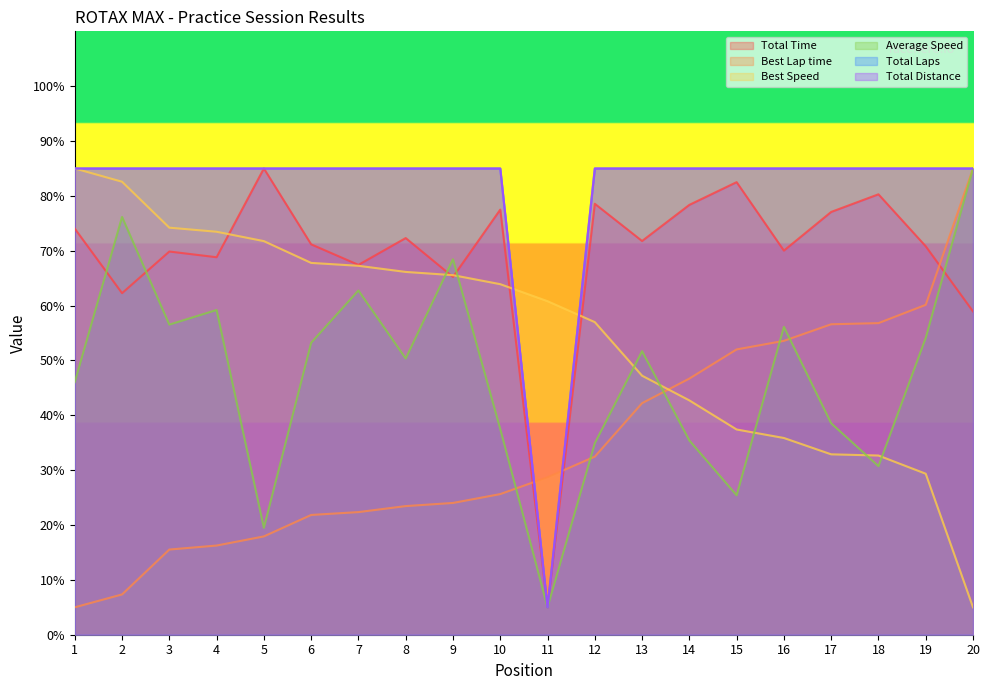

What is the average value of the Total Time series?

69.3